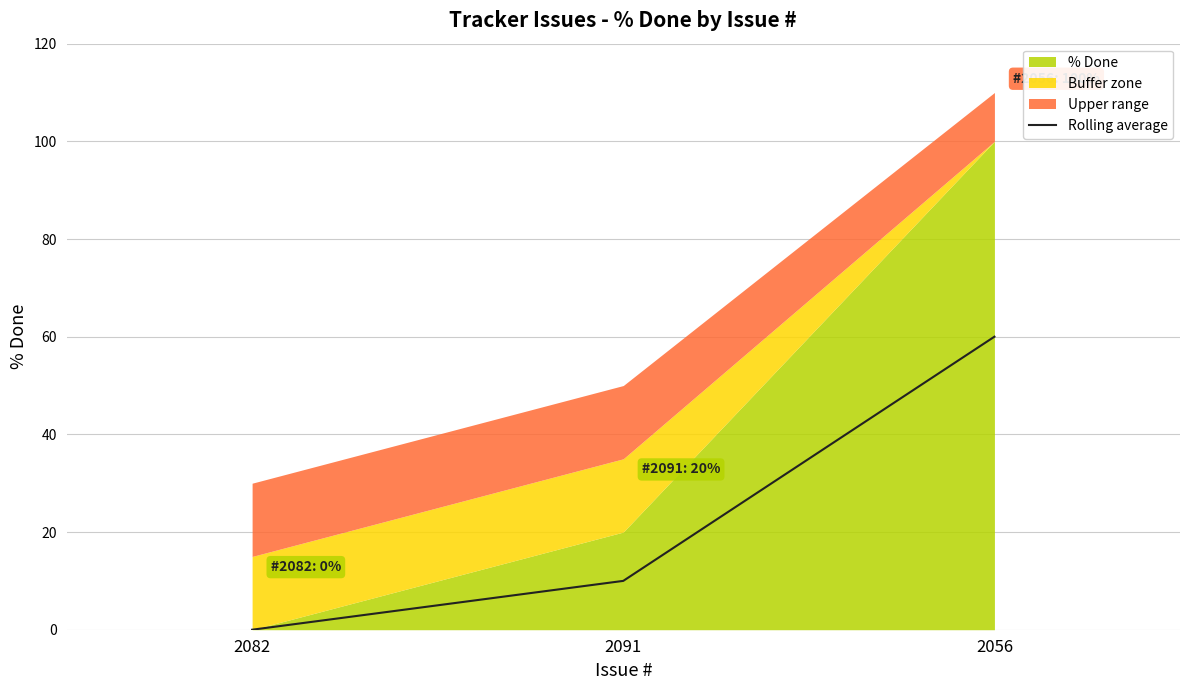

At which label does the data first exceed 10?

2056